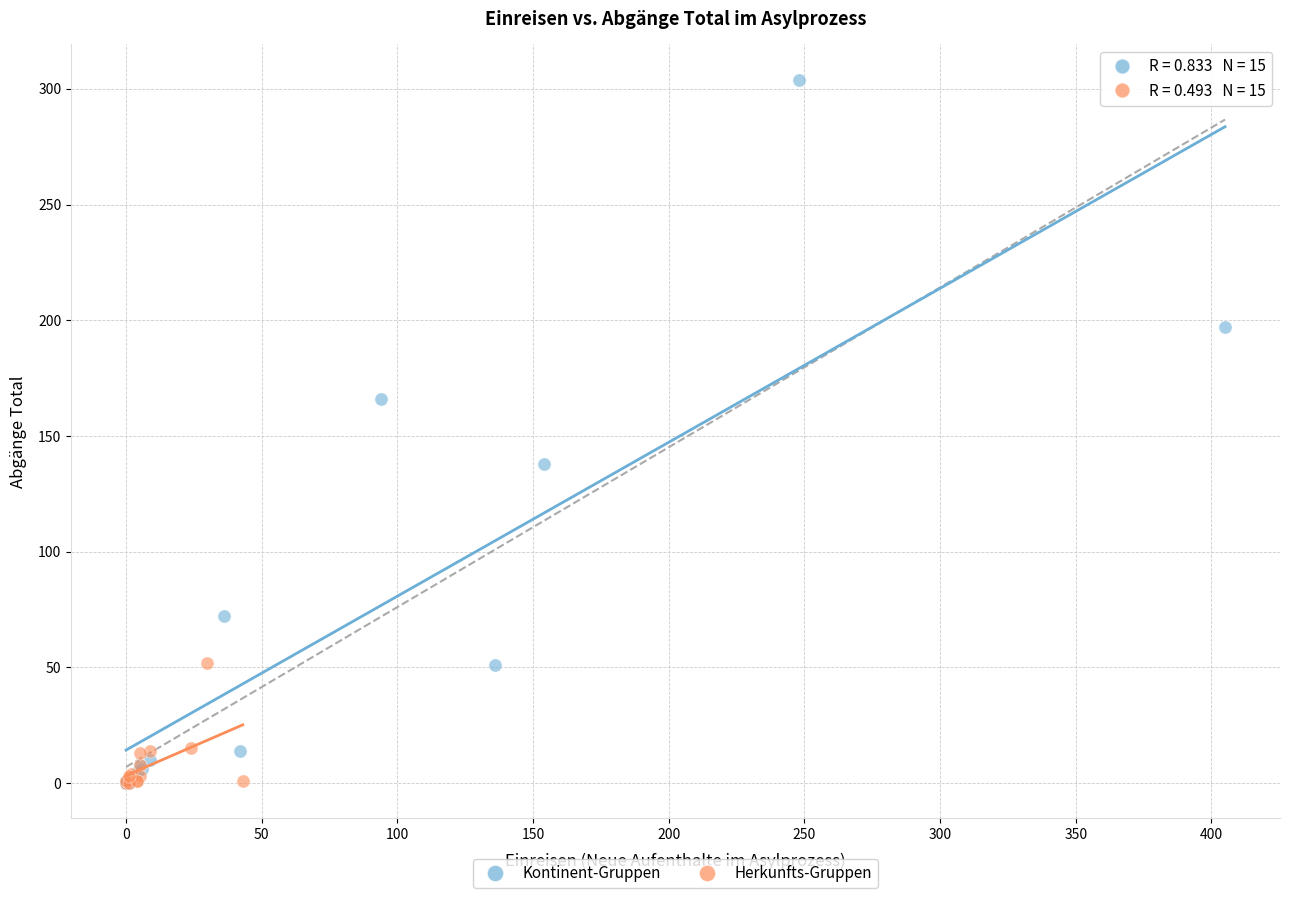

Which series has the widest spread of Y values?

Kontinent-Gruppen